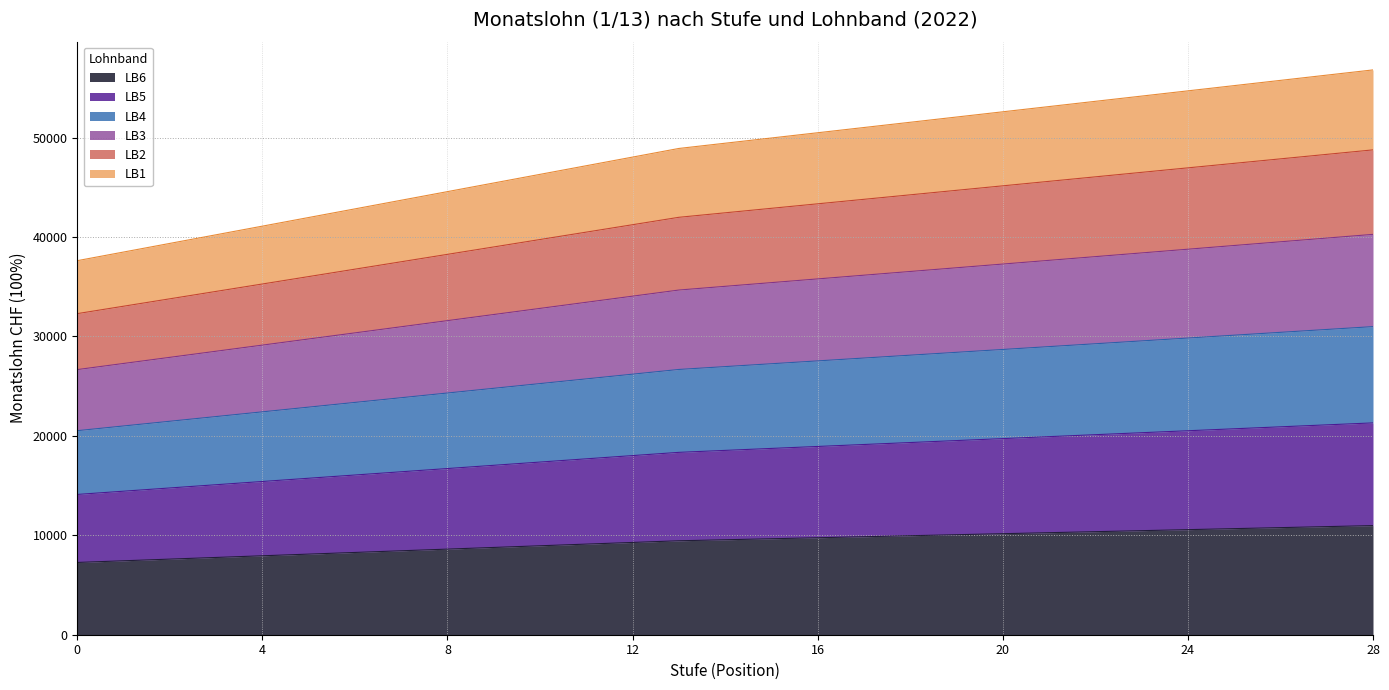

True or false: LB4 and LB6 intersect in this chart.

False